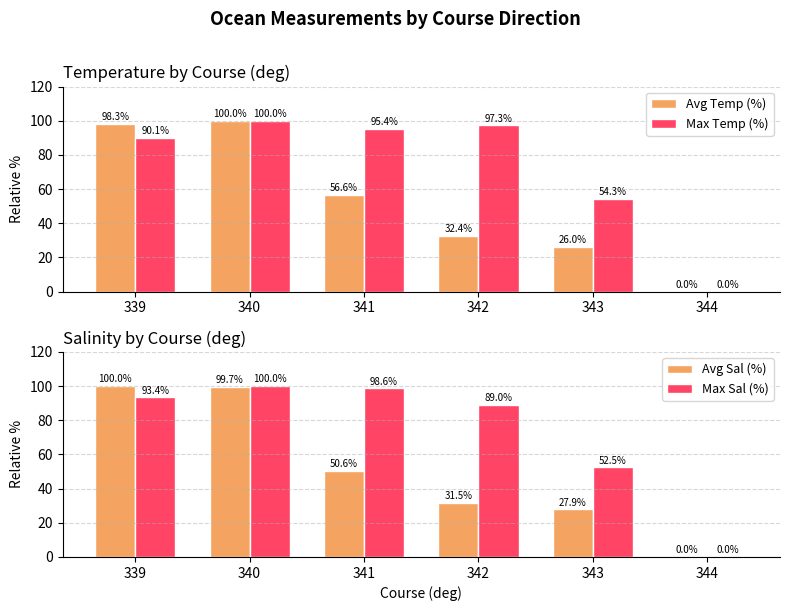

Between 341 and 344, which is larger?

341